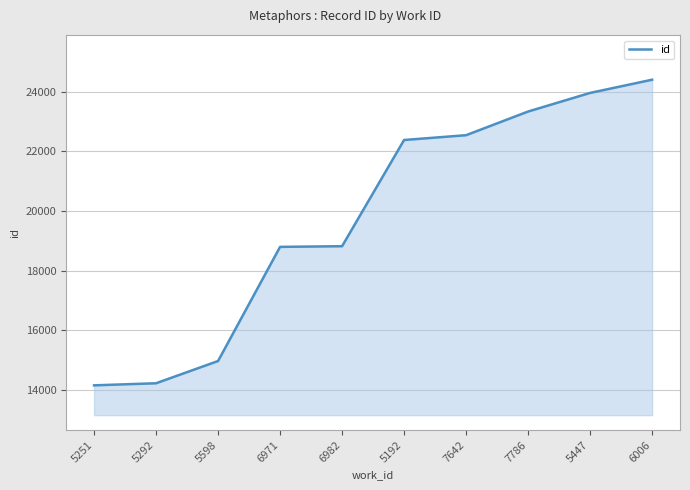

The value at 7642 is 8275. True or false?

False